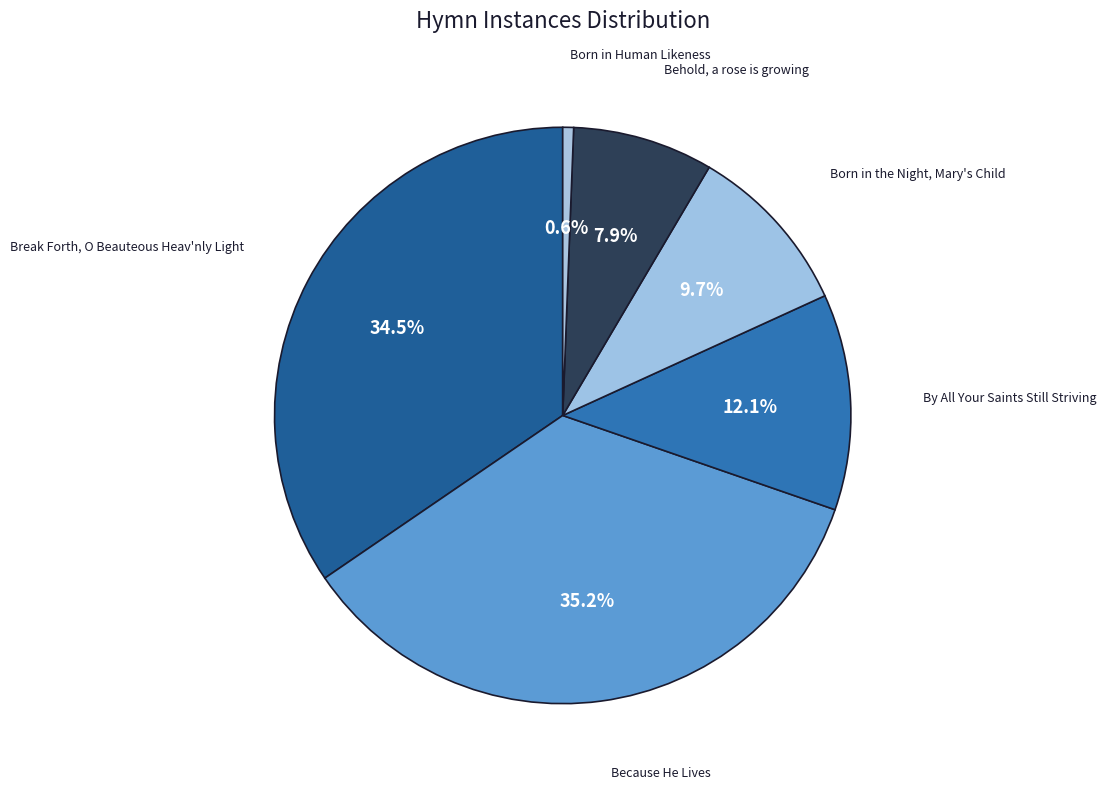

How many segments does this pie chart have?

6